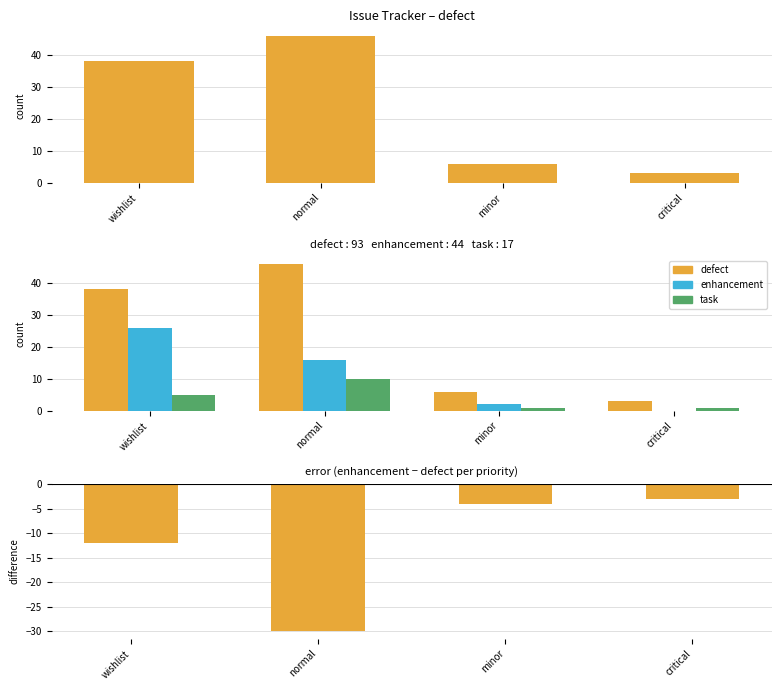

What is the difference between the enhancement − defect values at wishlist and critical?

9